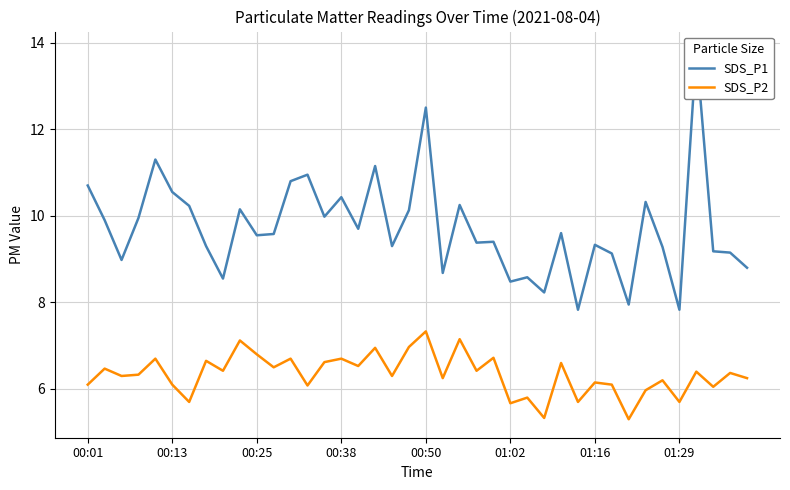

At which category is the sum across all series the highest?

36